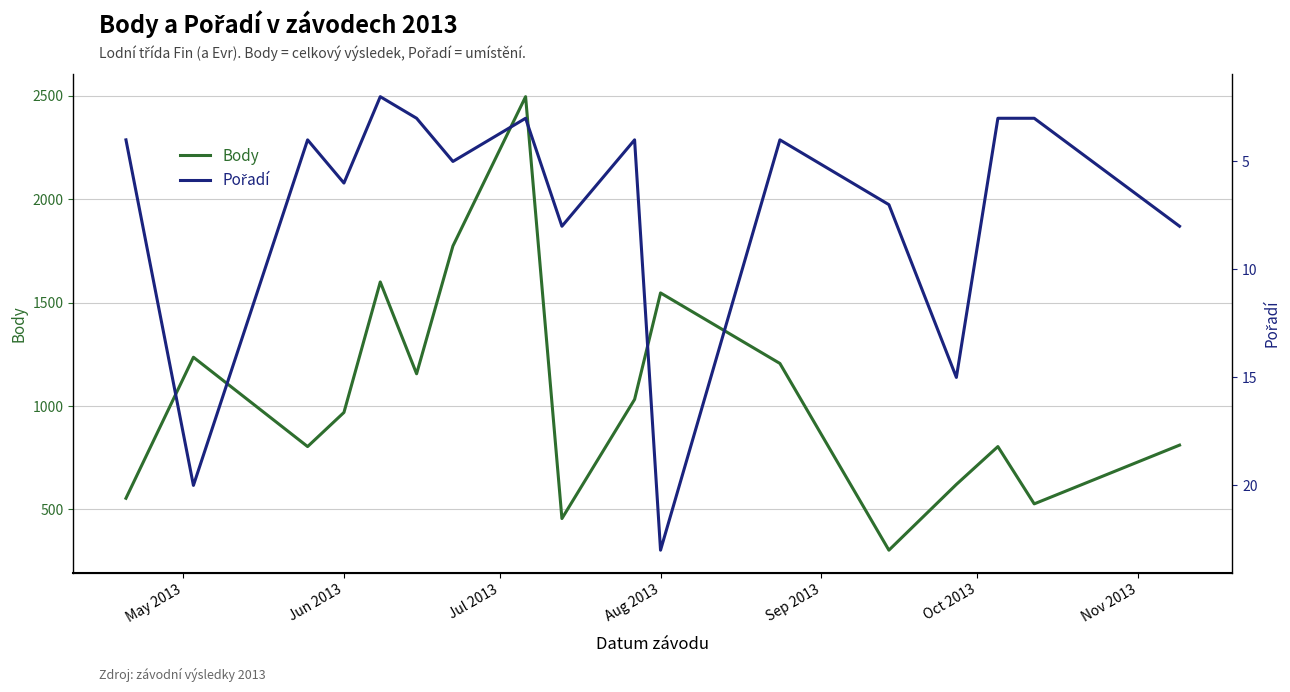

True or false: Body has a value of 1547 at Aug 2013.

True